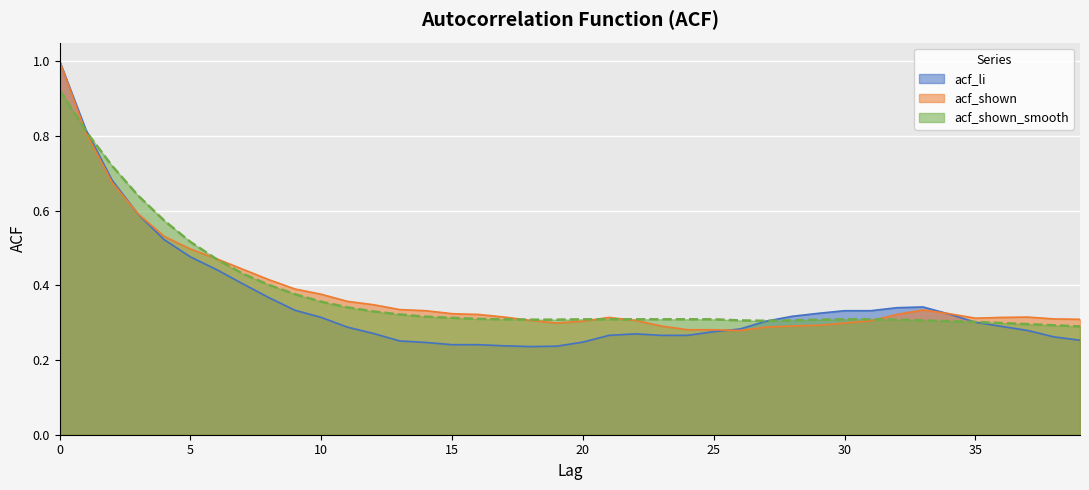

Rank the series by their maximum value, from highest to lowest.

acf_li, acf_shown, acf_shown_smooth